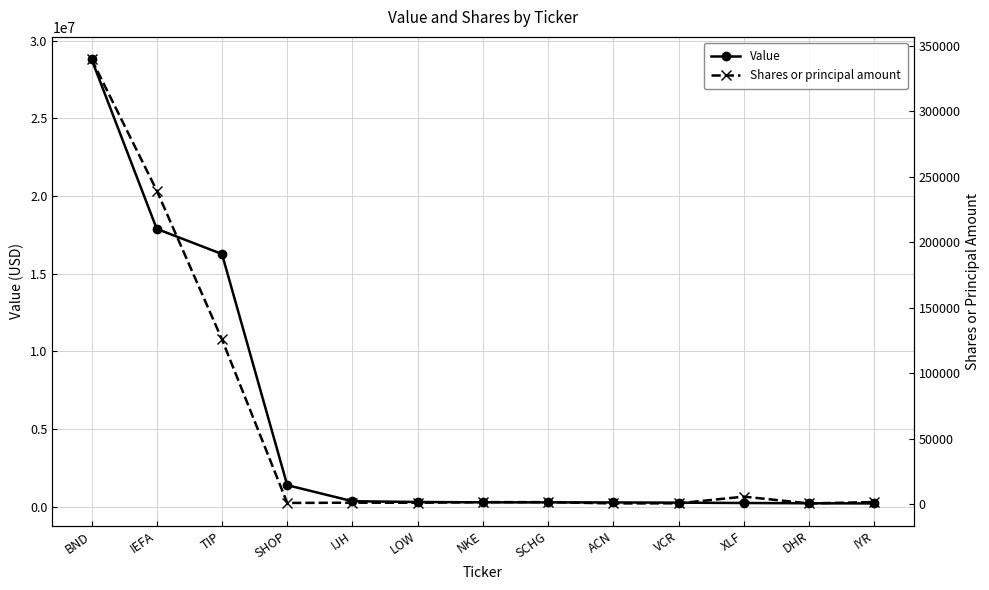

List the series in order of their peak value, highest first.

Value, Shares or principal amount